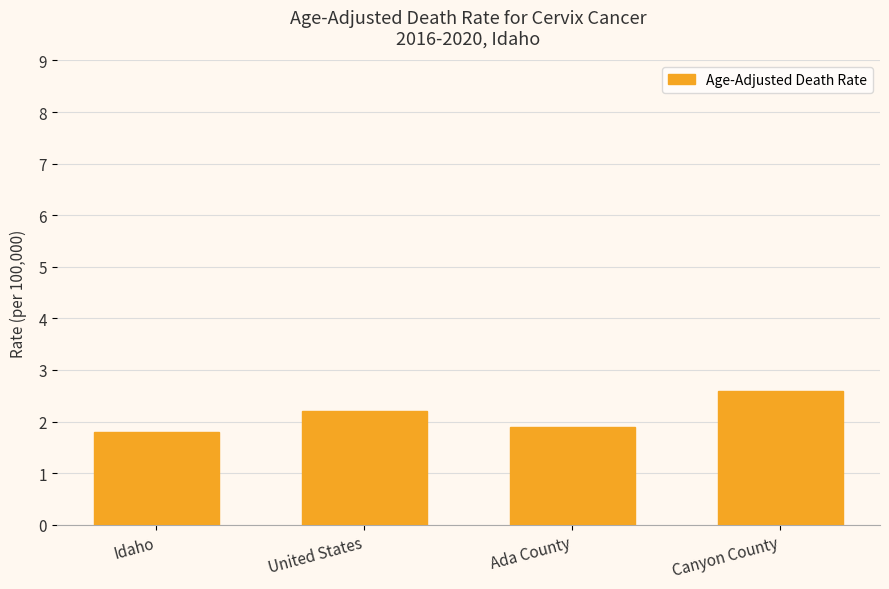

What is the label of the 2nd bar from the left?

United States